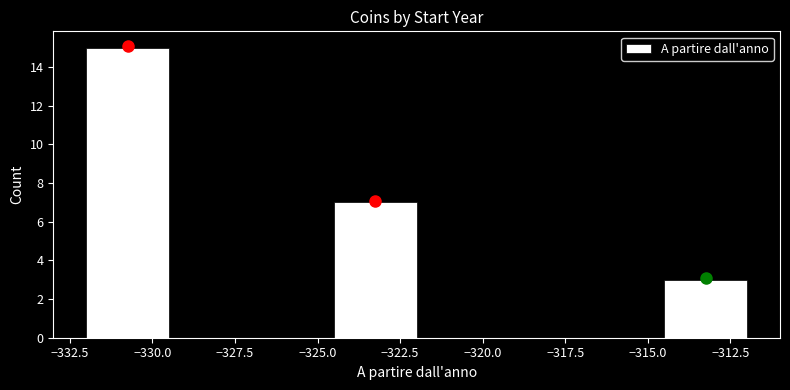

Reading left to right, transcribe this chart: for each bar, give the range it covers on the x-axis and its height. The values are not printed on the chart, so give them approximately, as read against the axis.

-332.0 to -329.5: 15
-329.5 to -327.0: 0
-327.0 to -324.5: 0
-324.5 to -322.0: 7
-322.0 to -319.5: 0
-319.5 to -317.0: 0
-317.0 to -314.5: 0
-314.5 to -312.0: 3